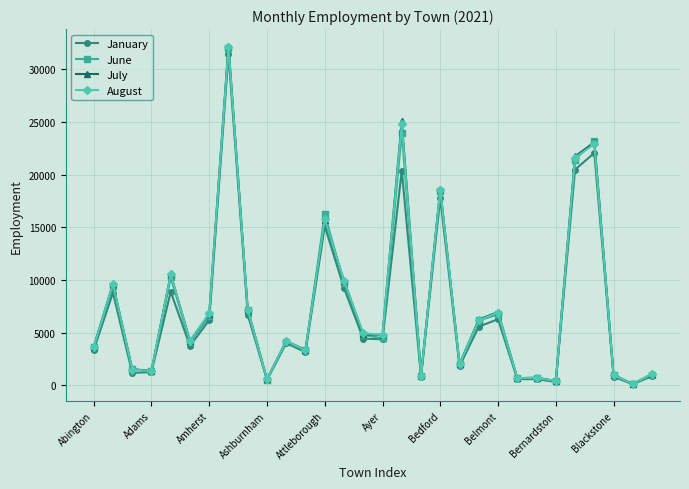

Which series has the widest spread of values?

July